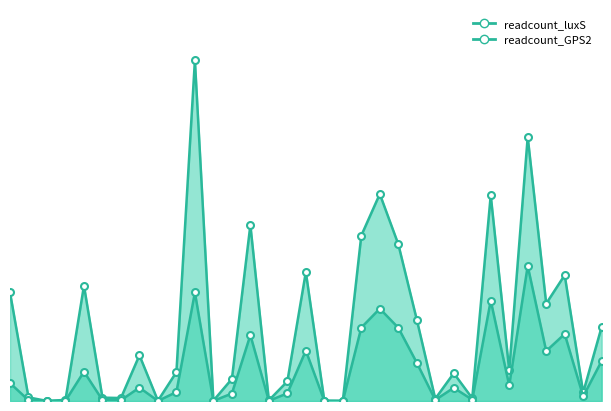

What is the average value of the readcount_luxS series?

1801.3